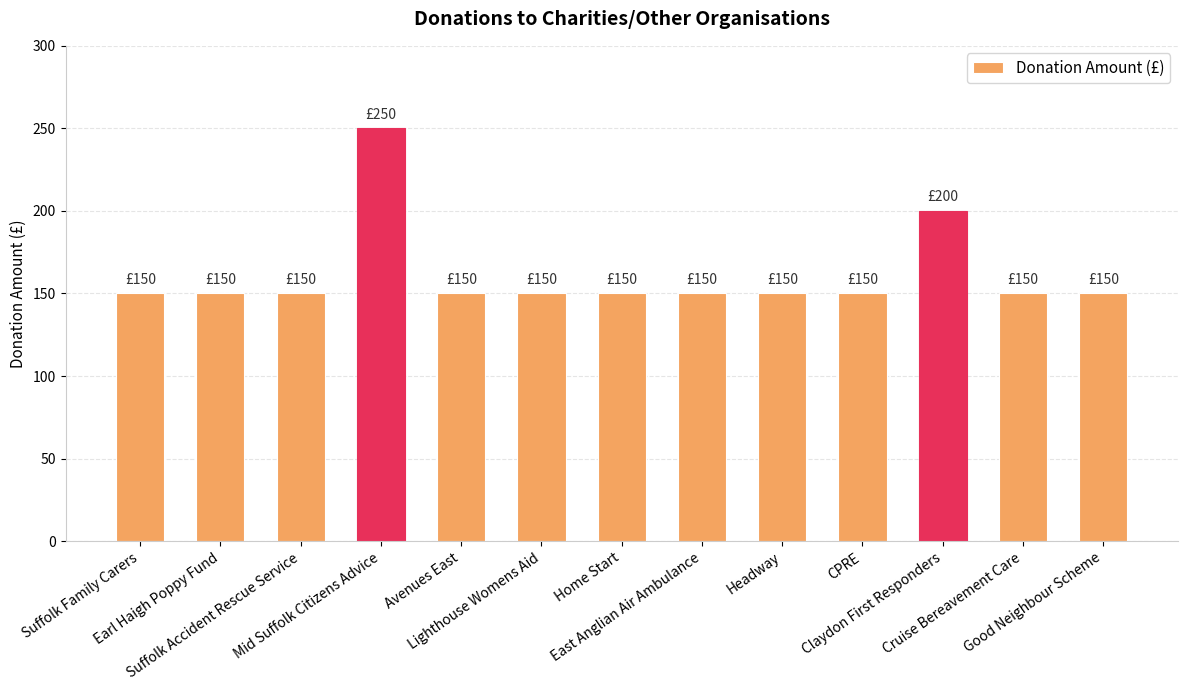

What is the change in value from Headway to Claydon First Responders?

+50